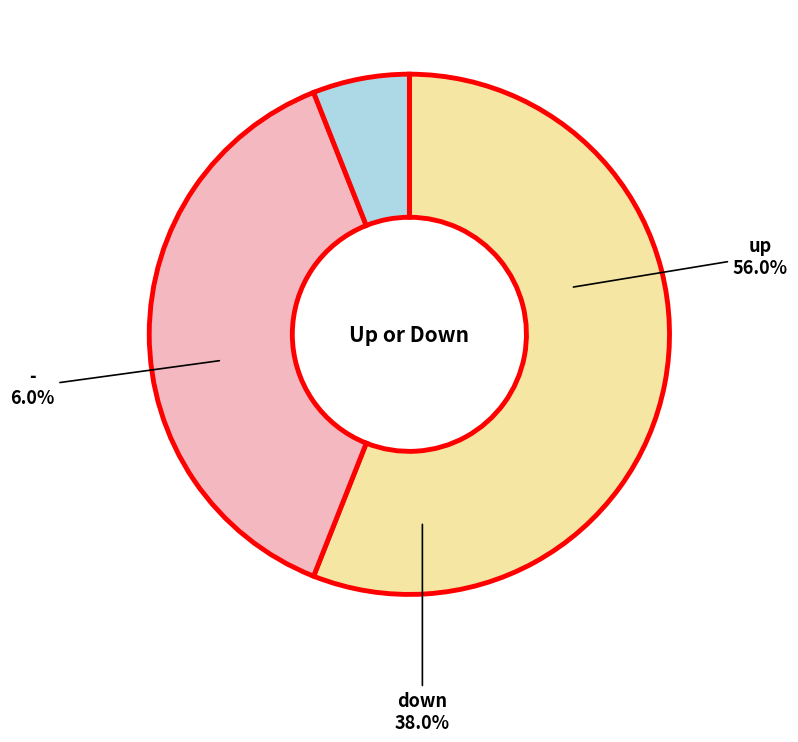

Which category has the smallest portion of the pie?

-